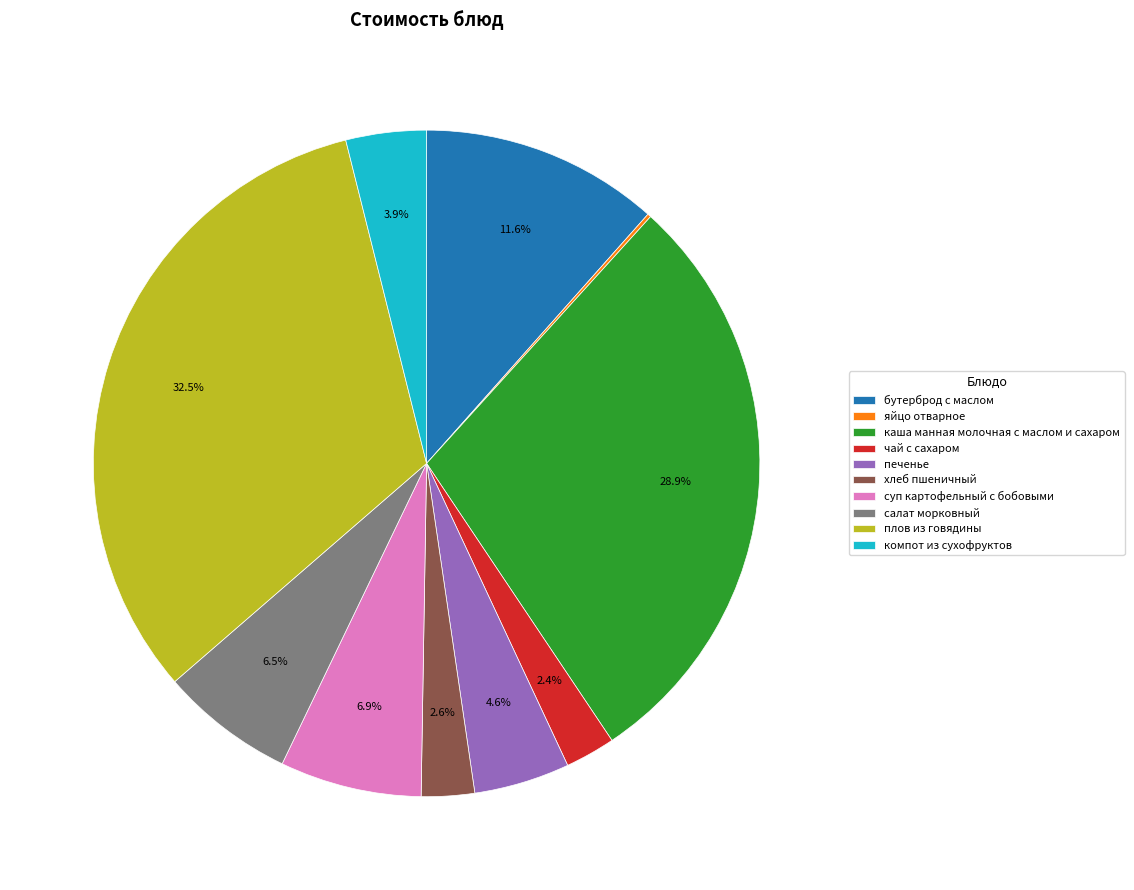

Is it true that каша манная молочная с маслом и сахаром is 35% of the pie?

False